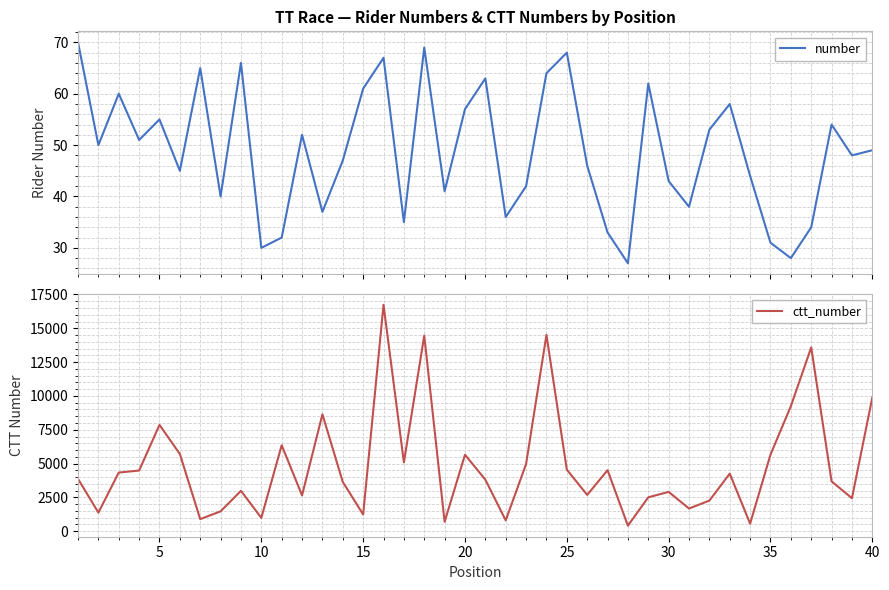

What is the minimum value for number?

27